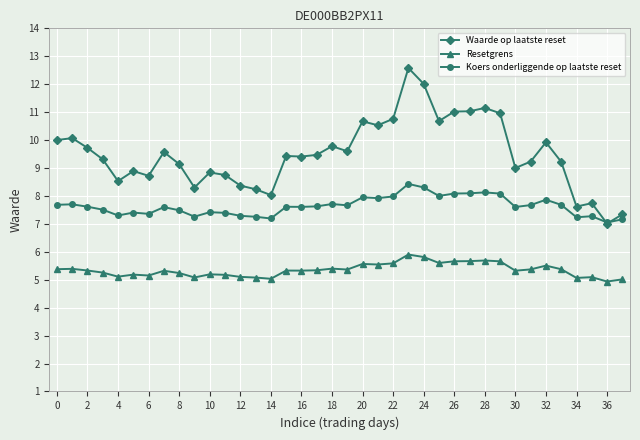

Rank the series by their maximum value, from lowest to highest.

Resetgrens, Koers onderliggende op laatste reset, Waarde op laatste reset